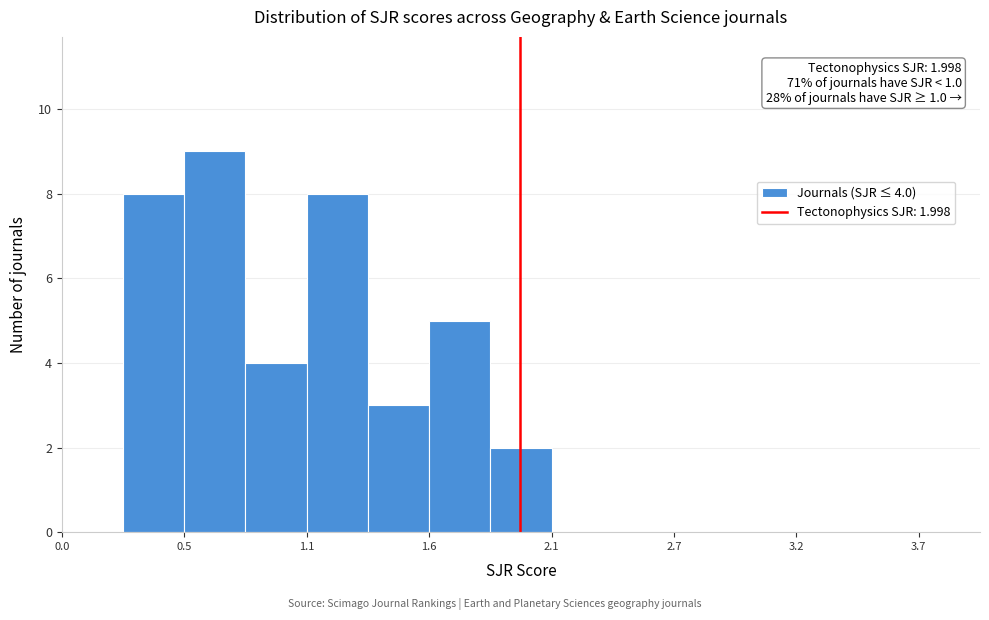

Around what value on the x-axis is the tallest bar? Give the approximate position of its centre, as read against the axis.

0.7